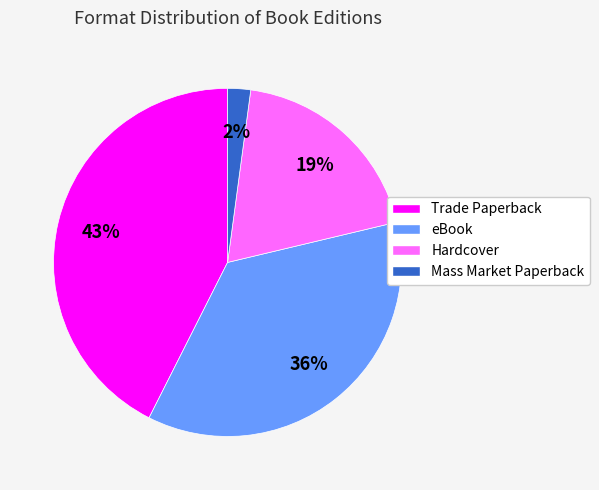

How many segments does this pie chart have?

4